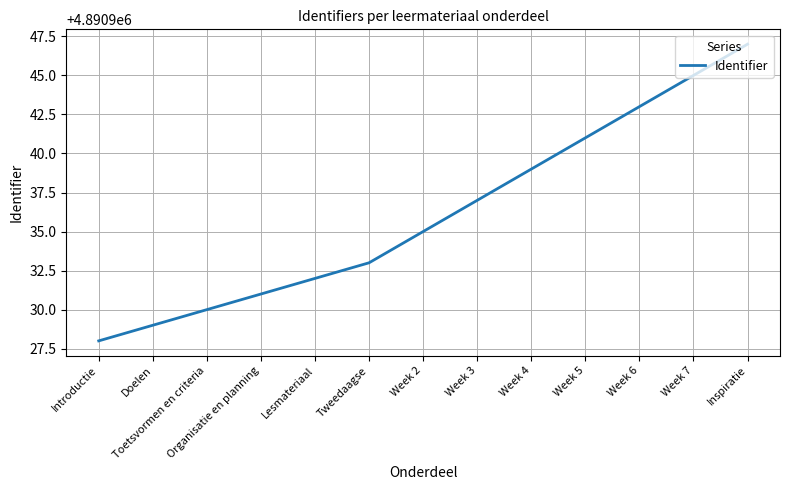

How many lines are shown in the chart?

1